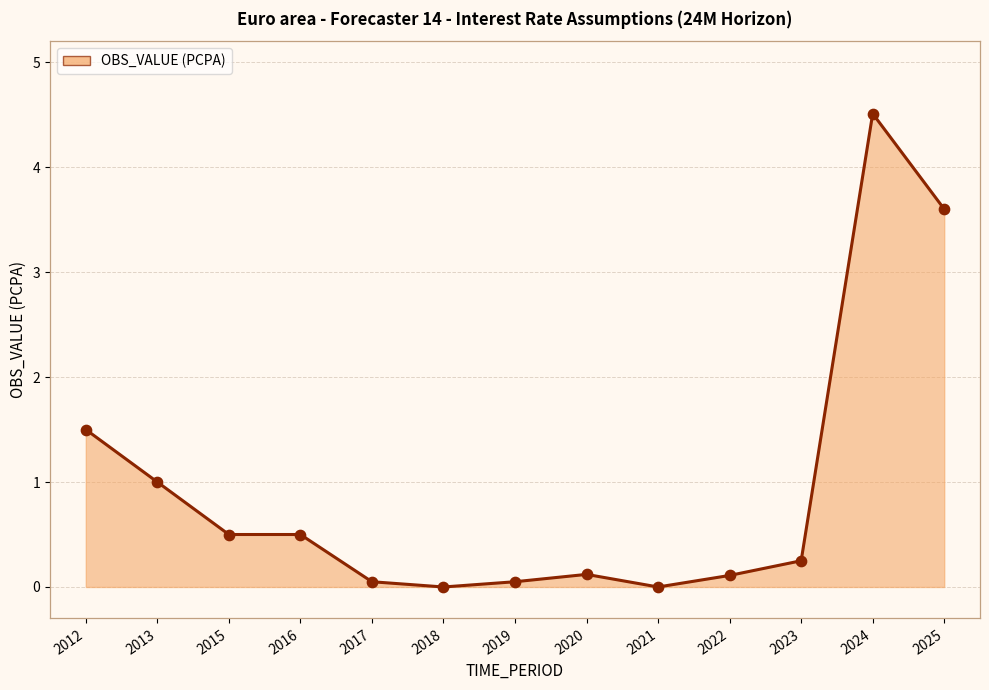

Which has a higher value, 2025 or 2018?

2025